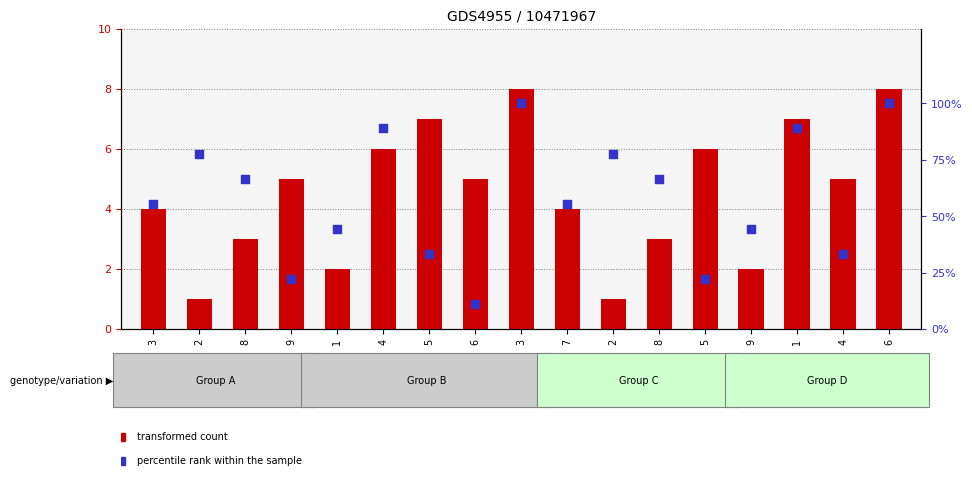

What is the total value across all series at 9?

27.2